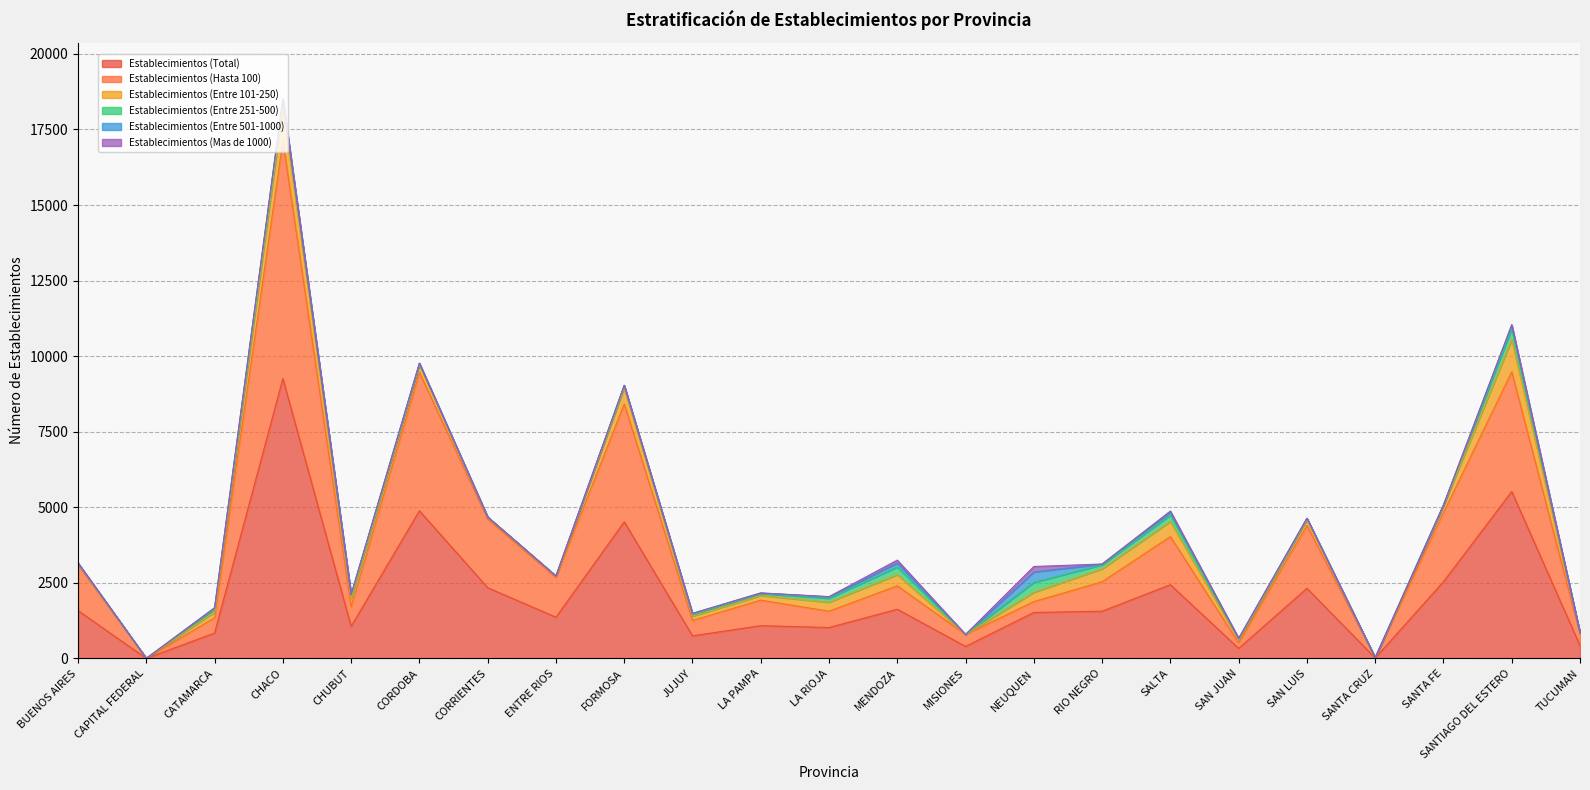

What are all the series names shown in the legend?

Establecimientos (Total), Establecimientos (Hasta 100), Establecimientos (Entre 101-250), Establecimientos (Entre 251-500), Establecimientos (Entre 501-1000), Establecimientos (Mas de 1000)